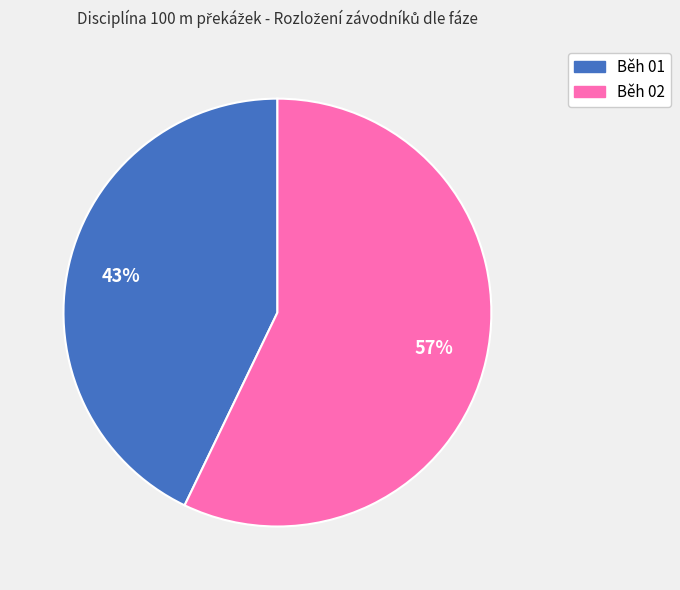

Is Běh 02 the majority of the pie?

Yes